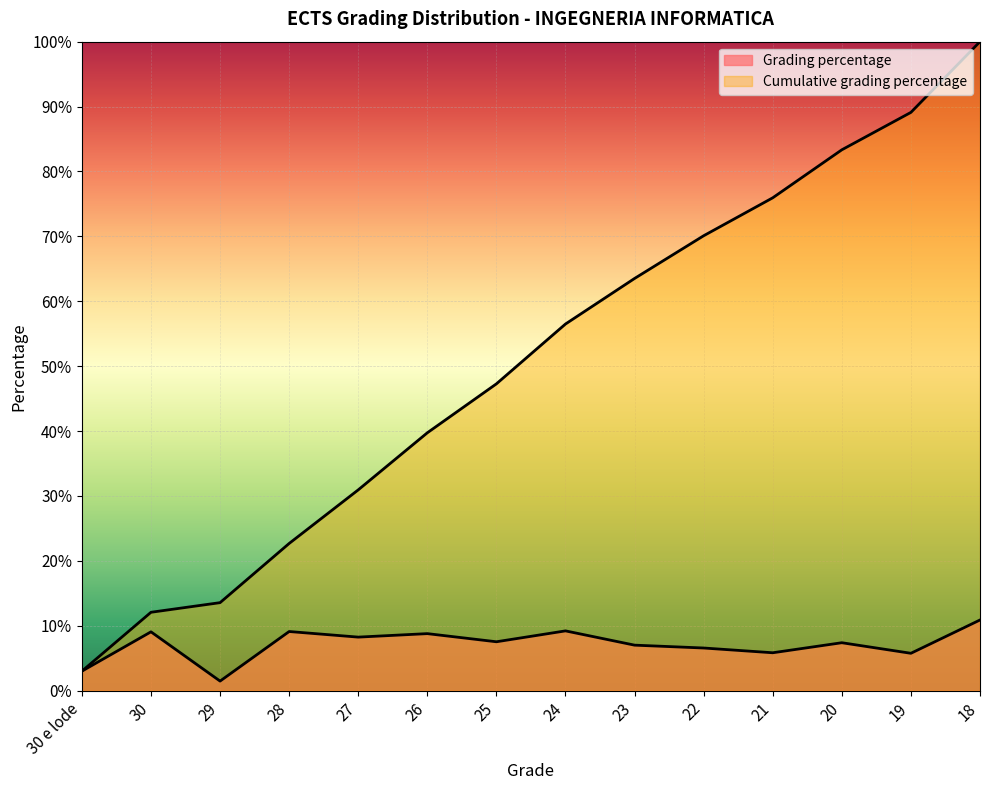

The value of Grading percentage at 27 is 0.1. True or false?

True